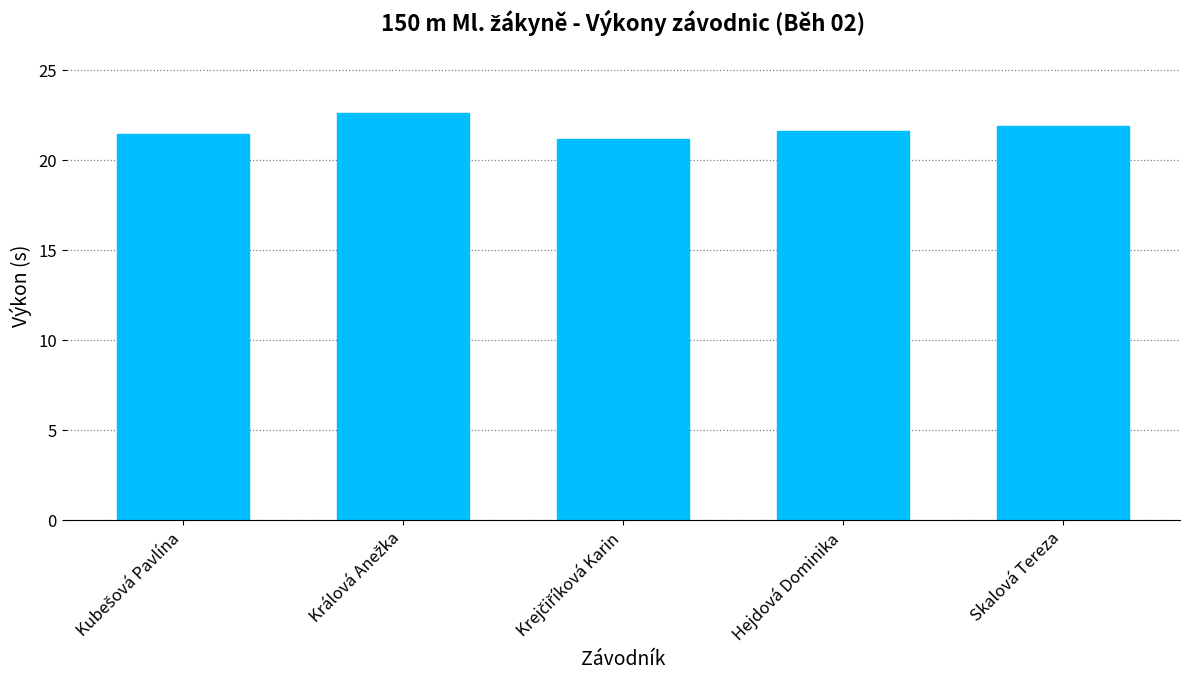

What position from the left is Skalová Tereza?

5